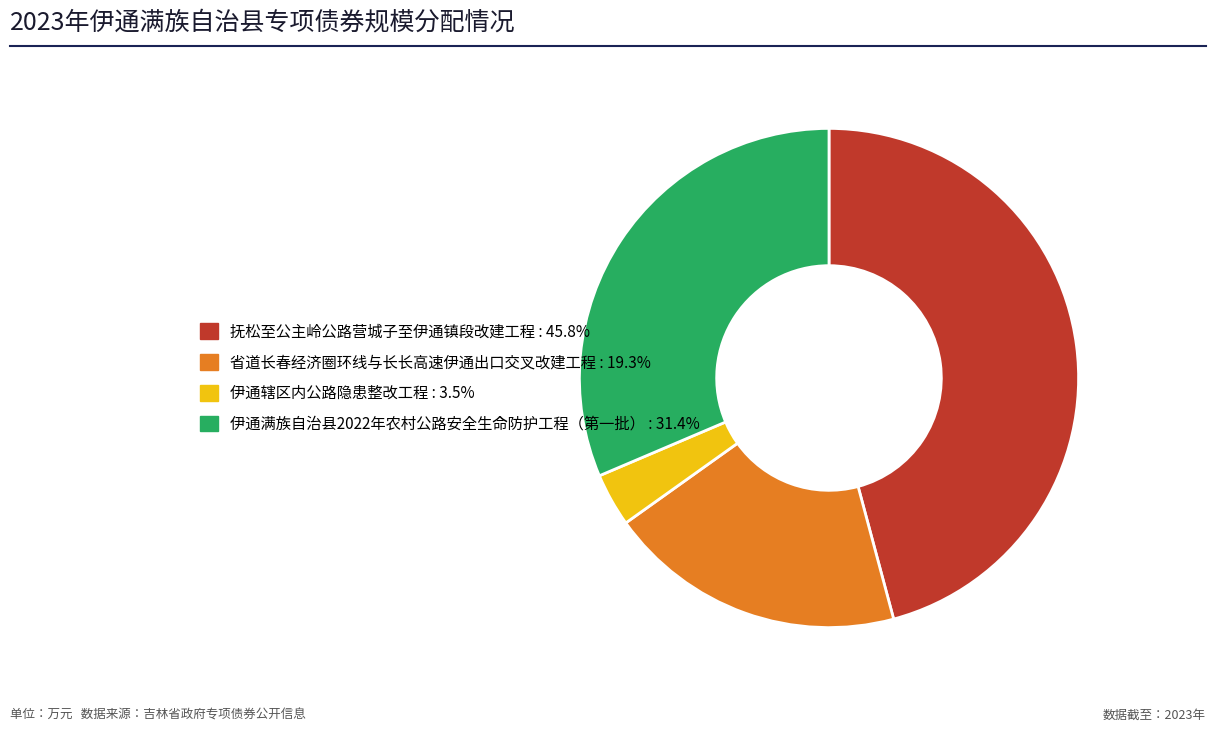

How many slices are in this pie chart?

4